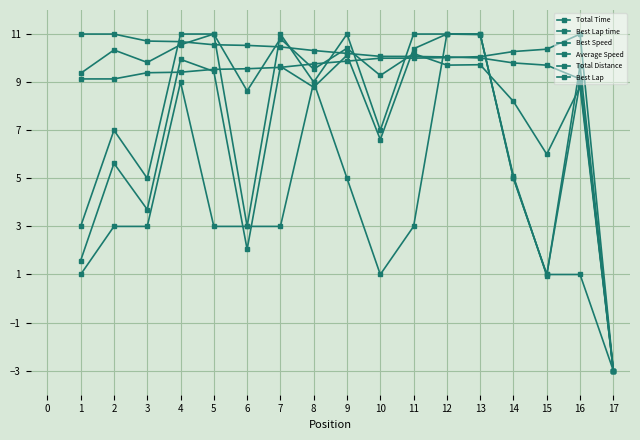

At how many categories does at least one series exceed 9?

16